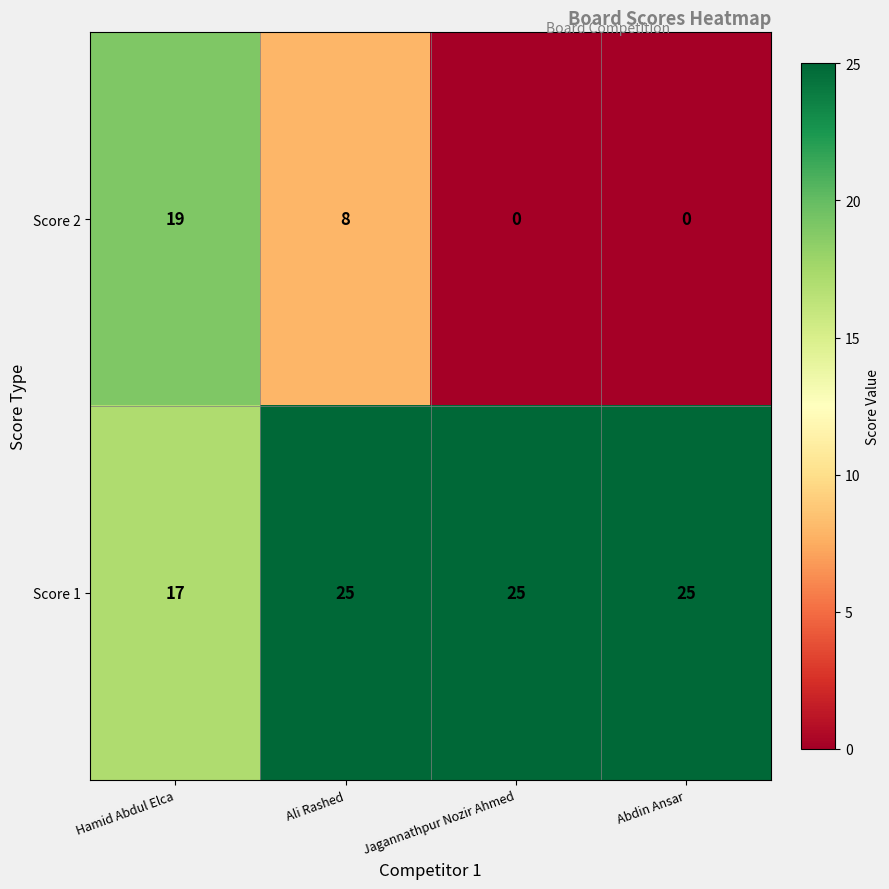

At Abdin Ansar, list the series in order from largest to smallest.

Score 1, Score 2